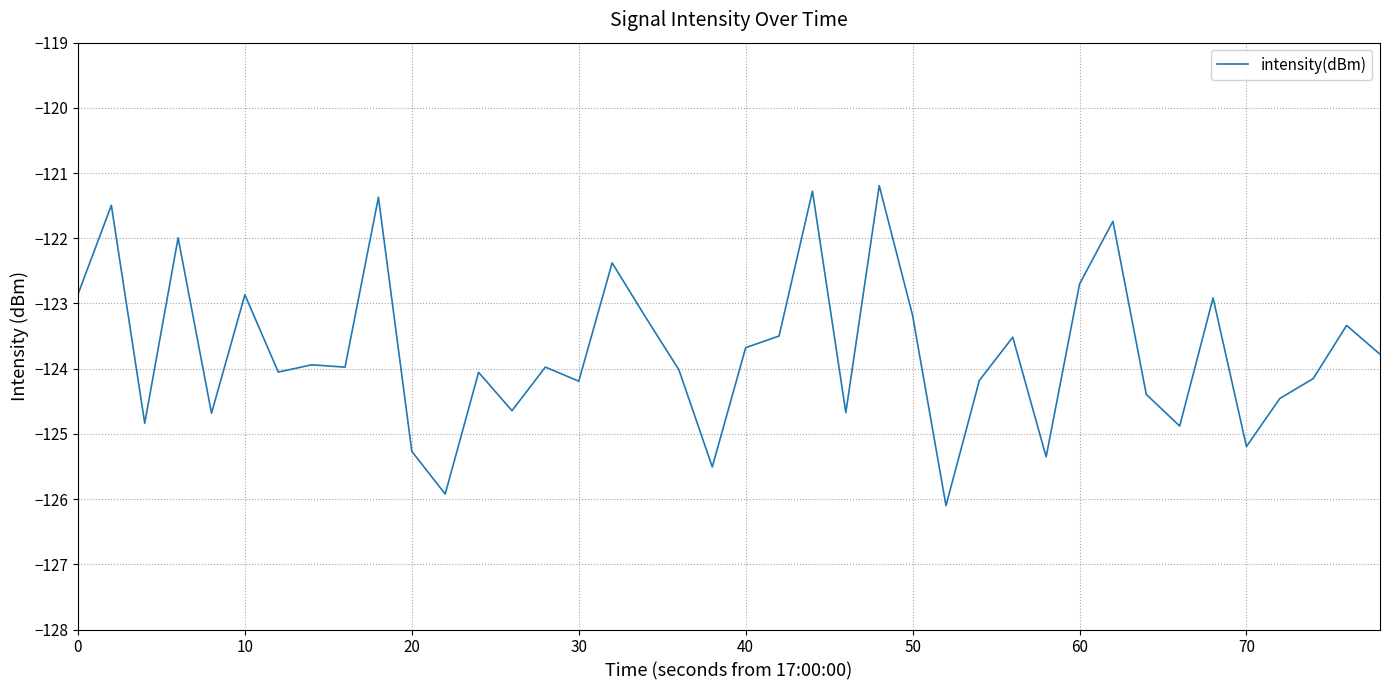

What is the difference between the maximum and minimum values?

4.9